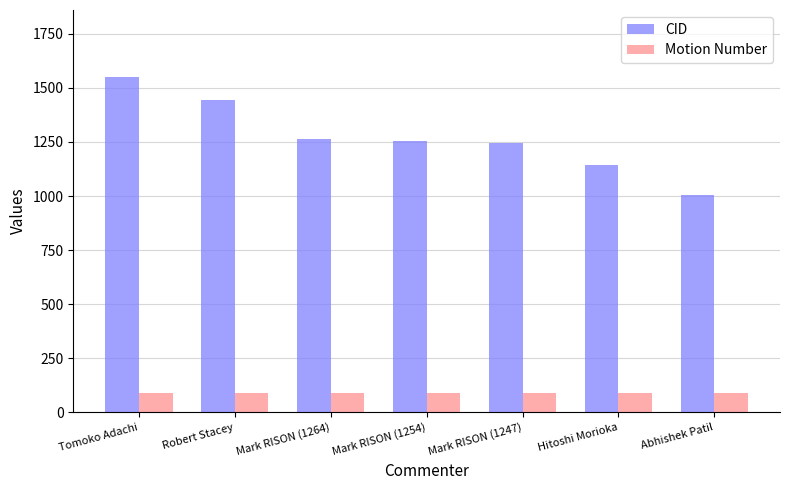

What is the difference between the second highest and minimum values in the CID series?

440